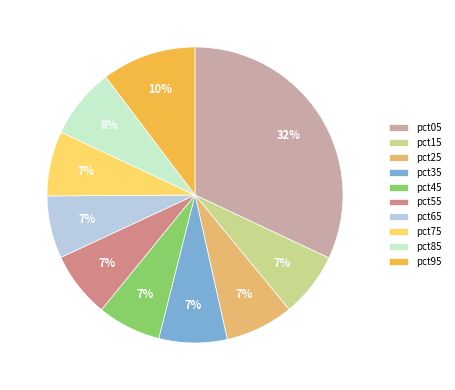

To the nearest percent, what is the average slice percentage?

10%